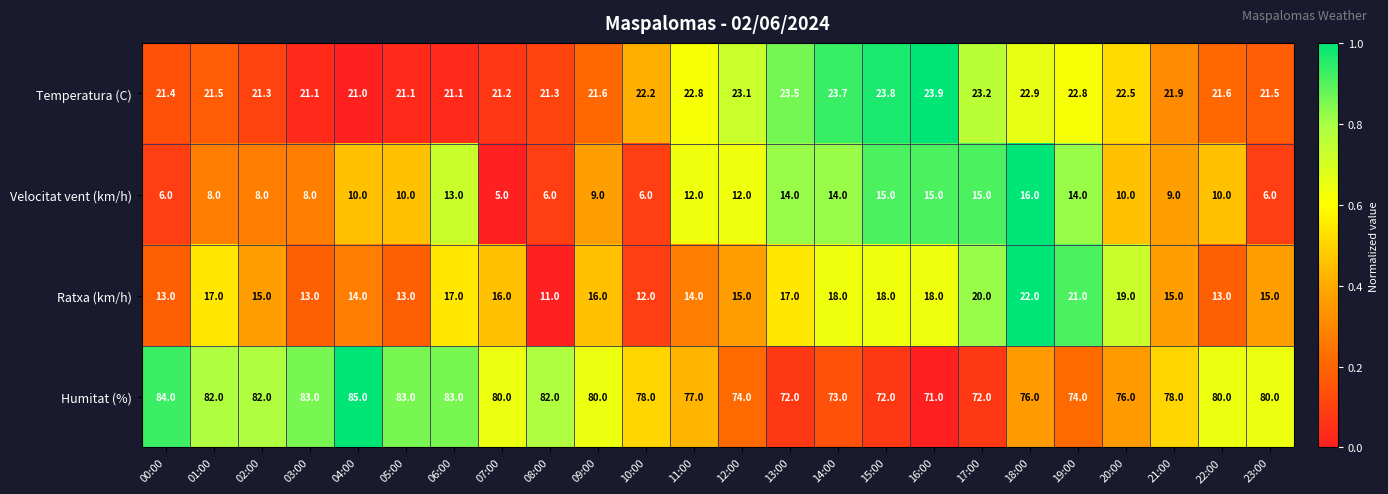

At 07:00, list the series in order from smallest to largest.

Velocitat vent (km/h), Ratxa (km/h), Temperatura (C), Humitat (%)